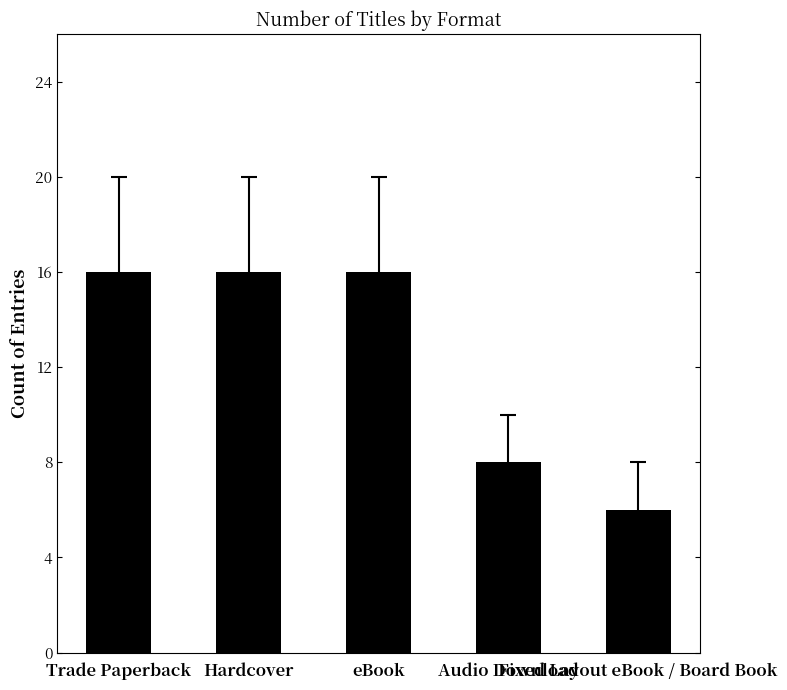

What is the label of the 3rd bar from the right?

eBook